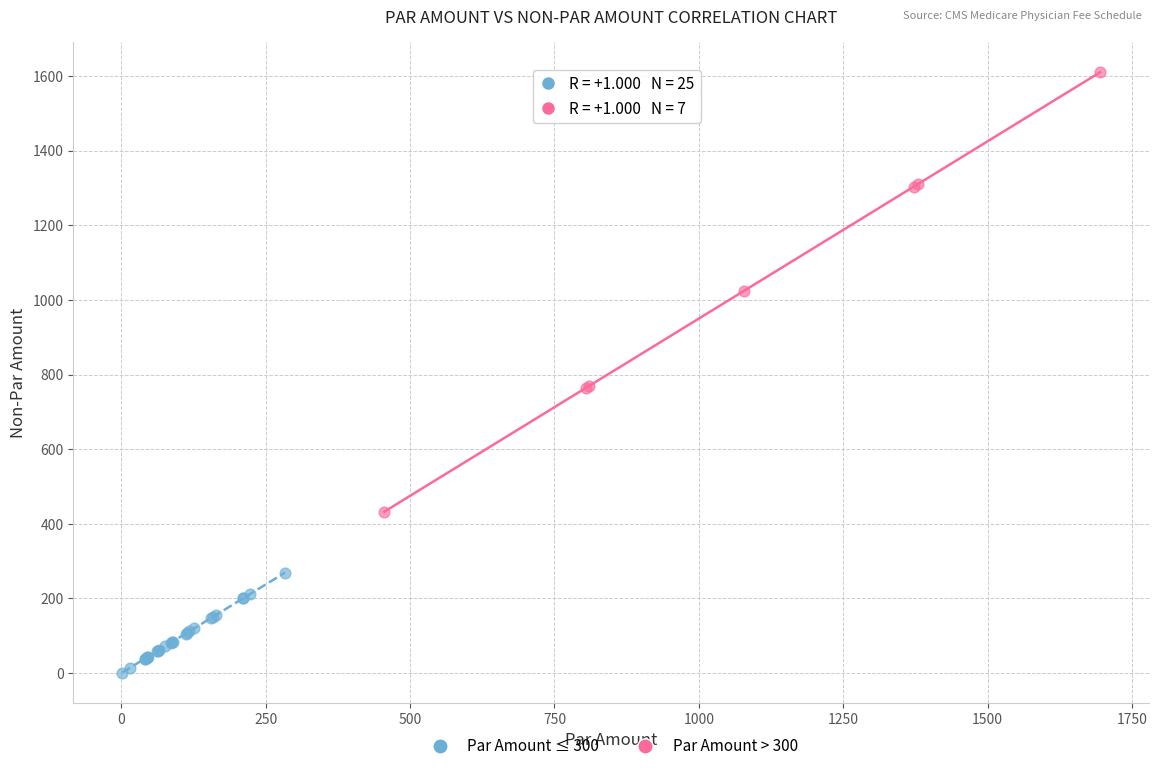

Which series reaches the minimum Y coordinate?

Par Amount ≤ 300